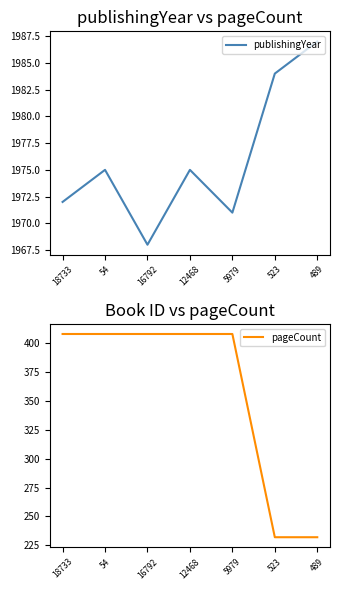

What is the label of the 4th point from the left?

12468